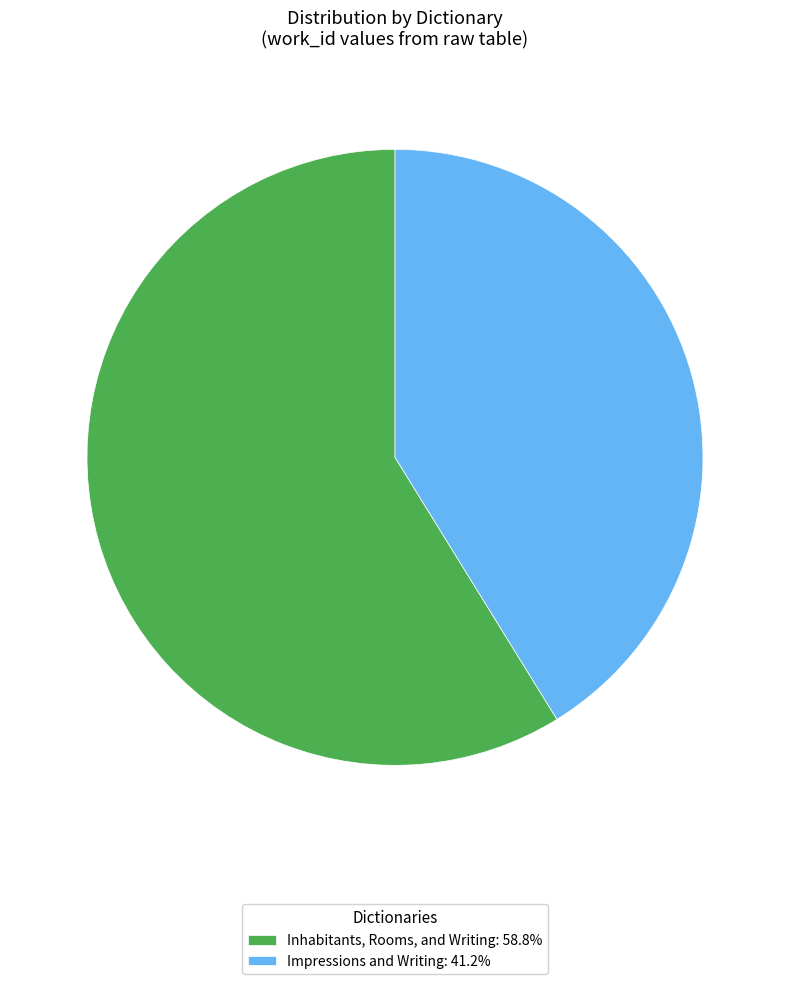

Does Inhabitants, Rooms, and Writing: 58.8% account for over 50% of the chart?

Yes